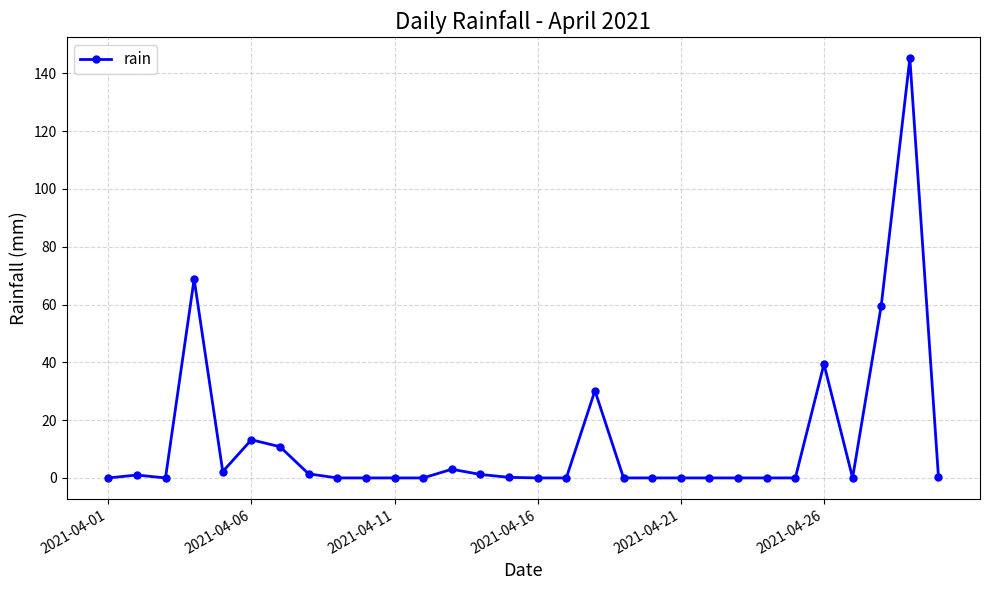

True or false: the data has more than 1 interior local peaks.

True